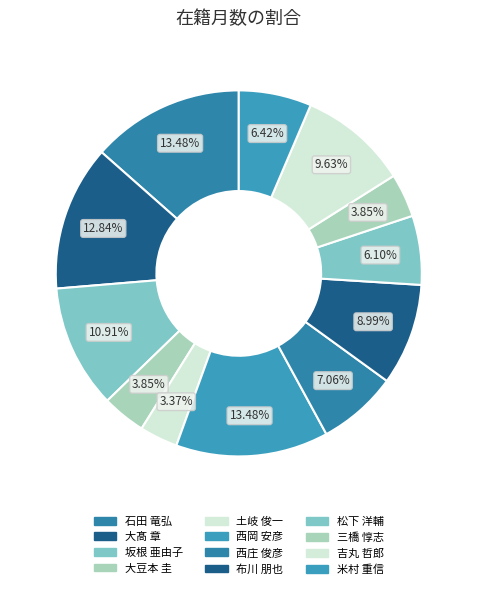

Combined, do 石田 竜弘 and 坂根 亜由子 account for over 50%?

No